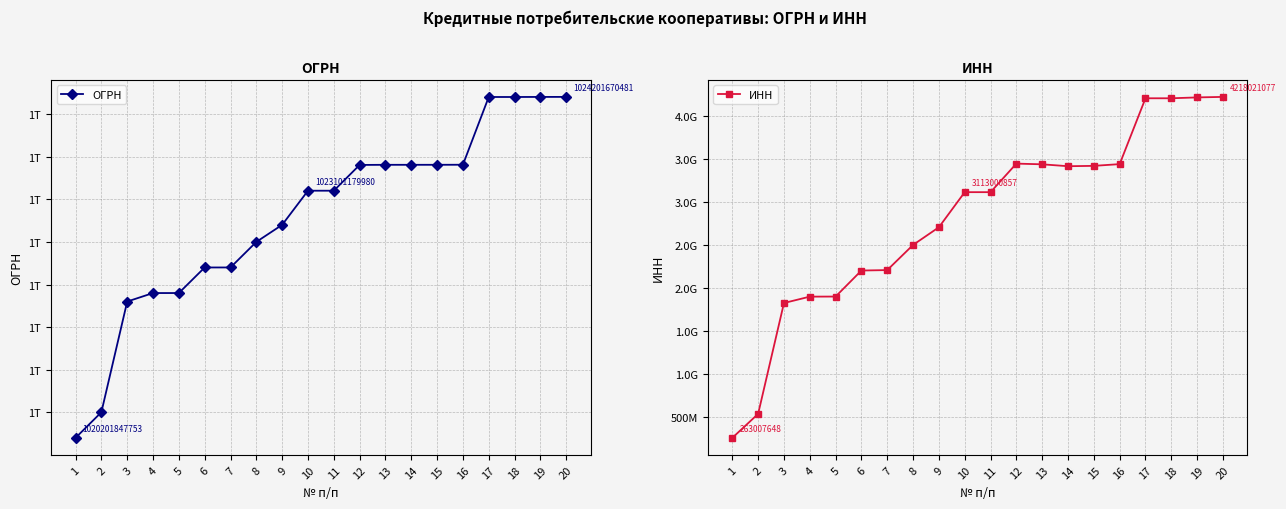

The ИНН series shows 3436011648 at 13. True or false?

True